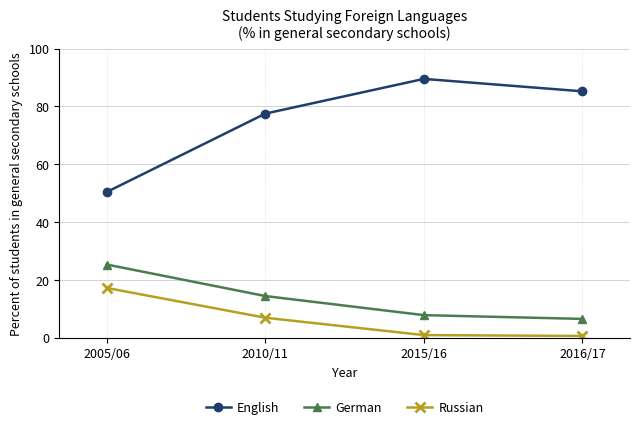

True or false: German and English intersect in this chart.

False